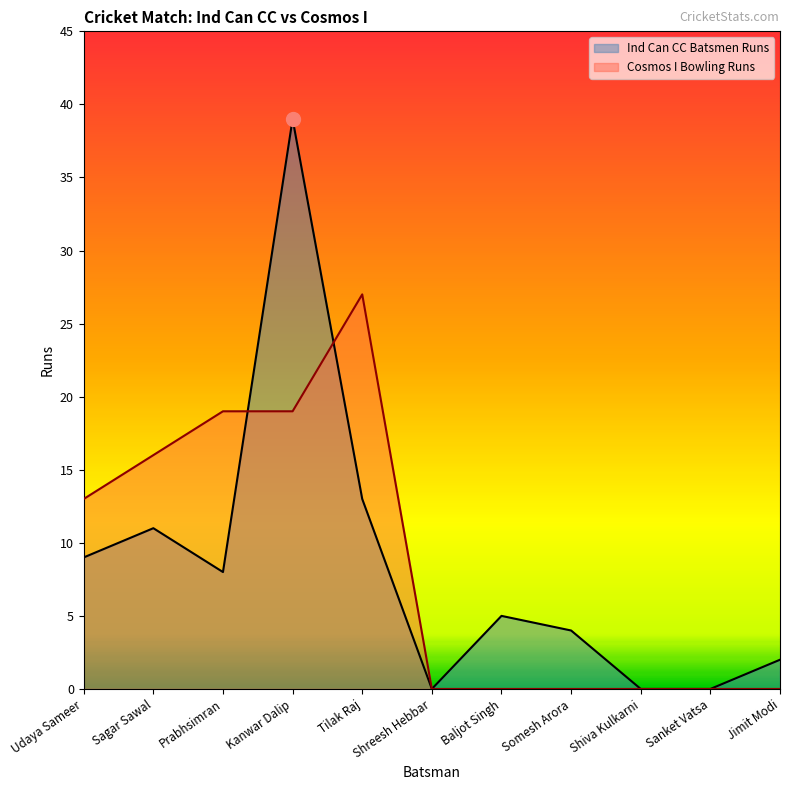

Reading left to right, what are all the values shown in this chart?

Ind Can CC Batsmen Runs: 9	11	8	39	13	0	5	4	0	0	2
Cosmos I Bowling Runs: 13	16	19	19	27	0	0	0	0	0	0